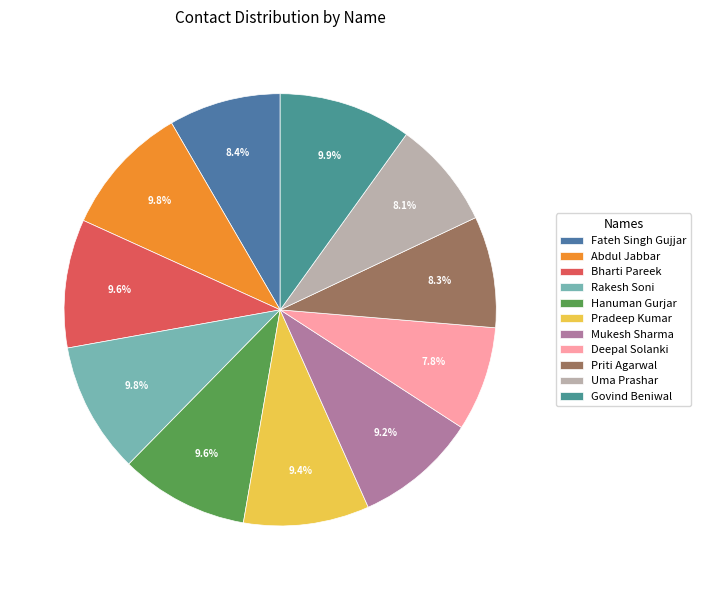

Does Priti Agarwal represent more than half of the total?

No